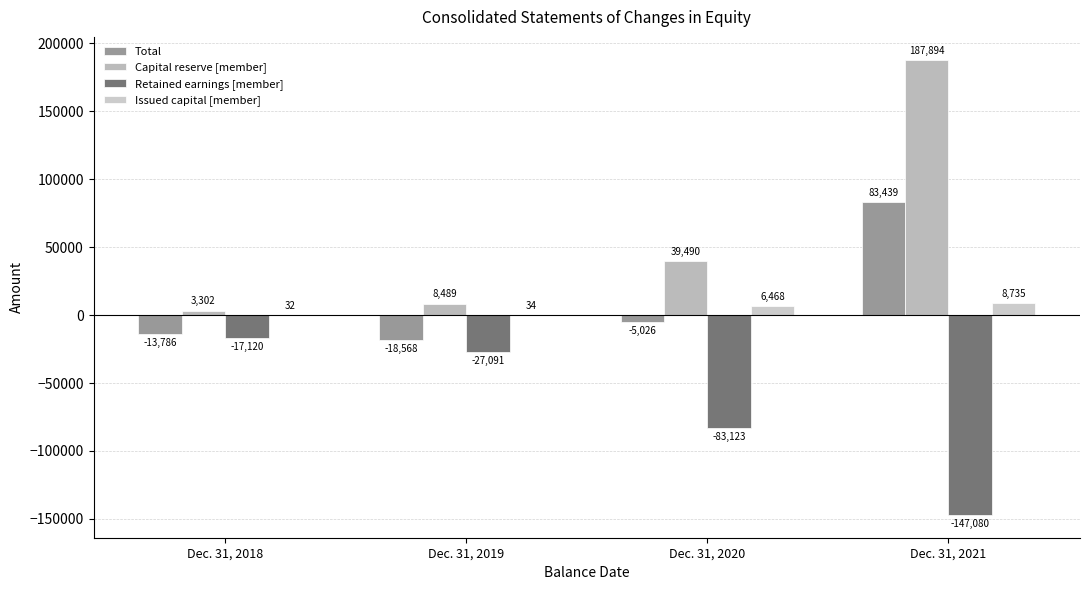

What is the spread (max minus min) of values at Dec. 31, 2019?

35580